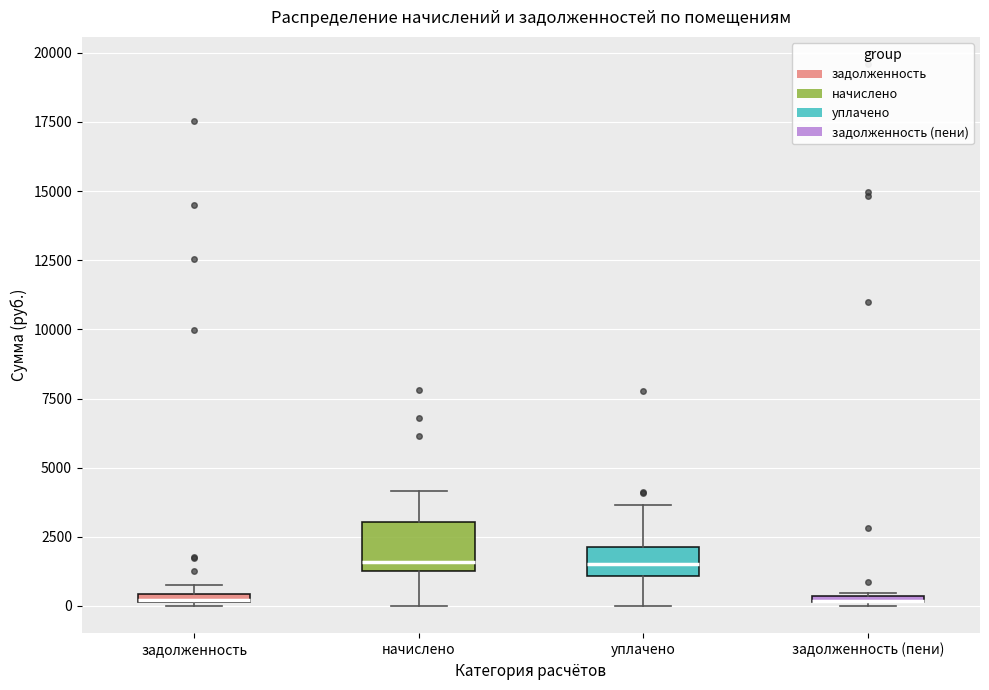

Where is the upper edge of the box for начислено on the y-axis? The values are not printed on the chart, so give them approximately, as read against the axis.

3000